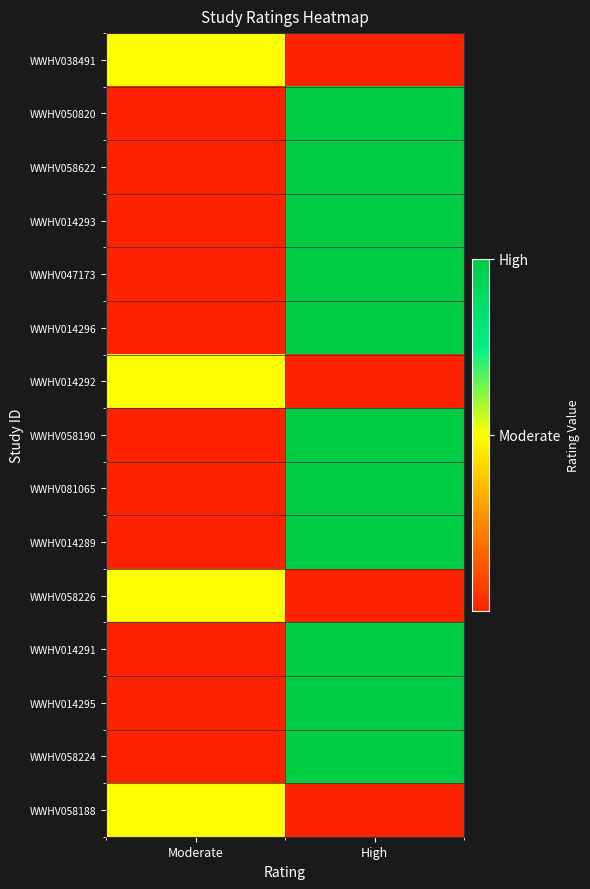

At how many categories does at least one series exceed 1?

1